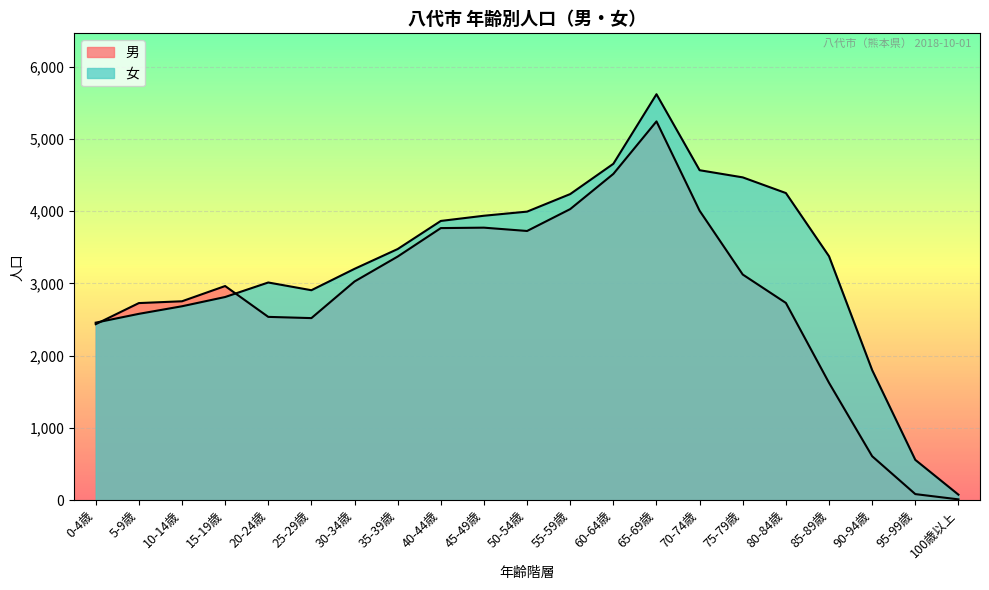

Which series has the largest range (max minus min)?

女